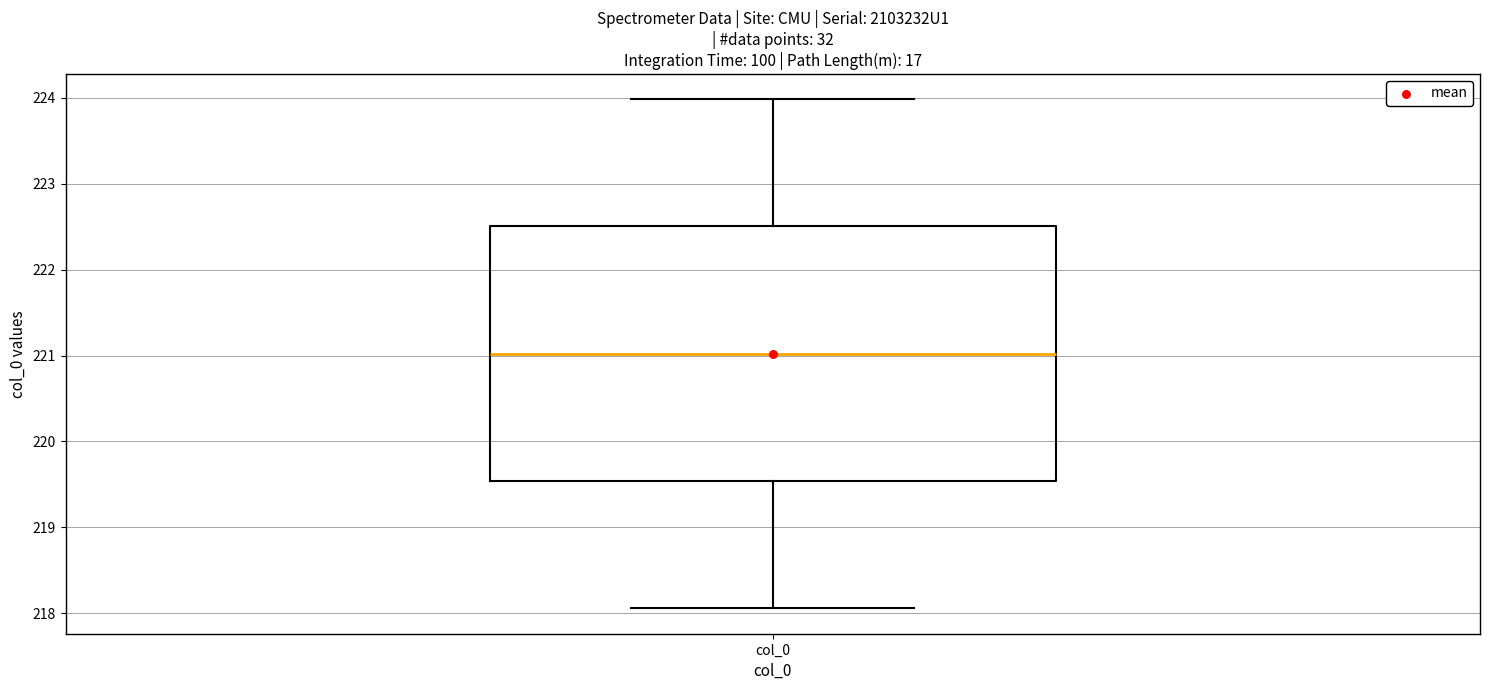

Transcribe this box plot: give where the median line is, the range the box spans, and where the two whiskers end, as read against the y-axis. The values are not printed on the chart, so give them approximately, as read against the axis.

median 221.0, box 219.5 to 222.5, whiskers 218.1 to 224.0